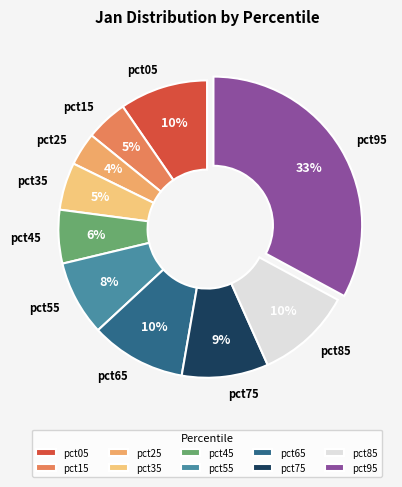

To the nearest percent, what is the difference between the pct55 and pct45 slice percentages?

2%